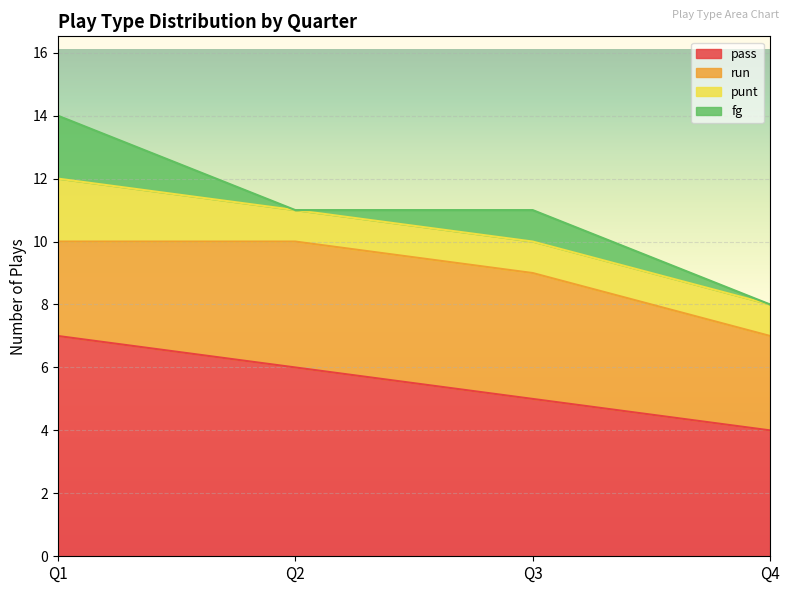

At Q3, list the series in order from smallest to largest.

punt, fg, run, pass